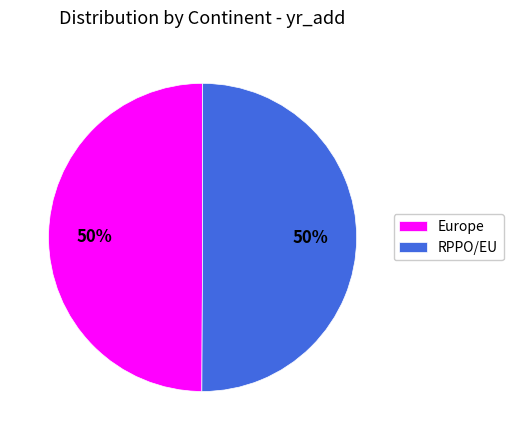

How many slices are in this pie chart?

2